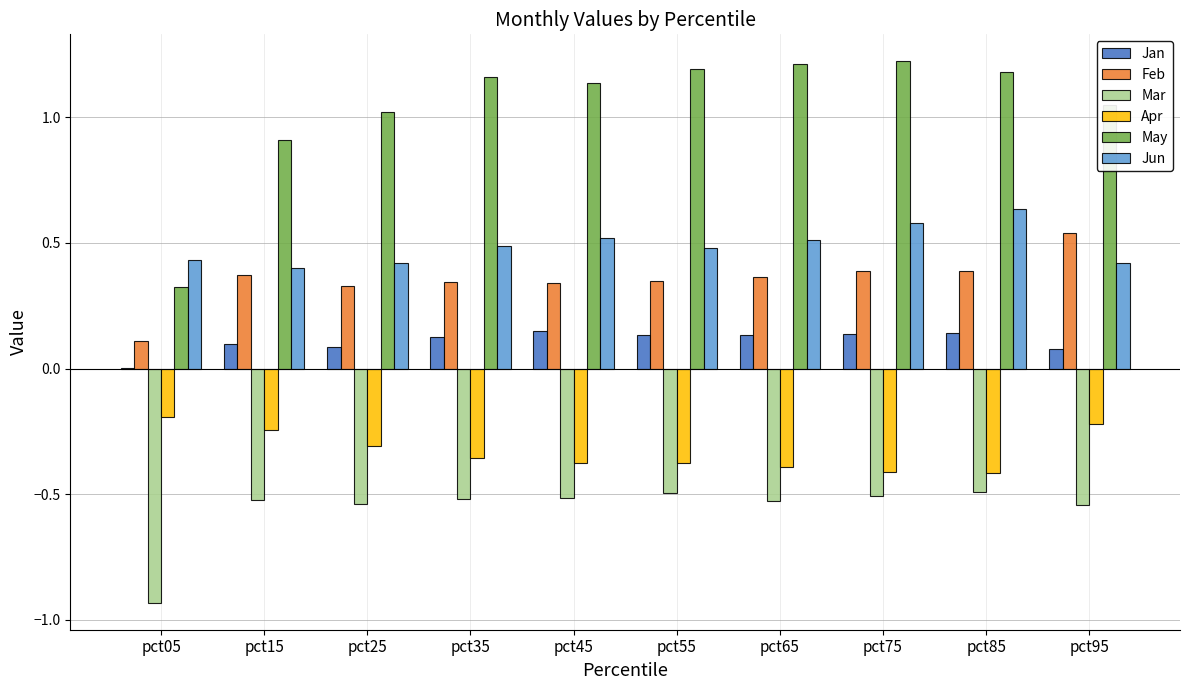

Which series has the largest total across all categories?

May